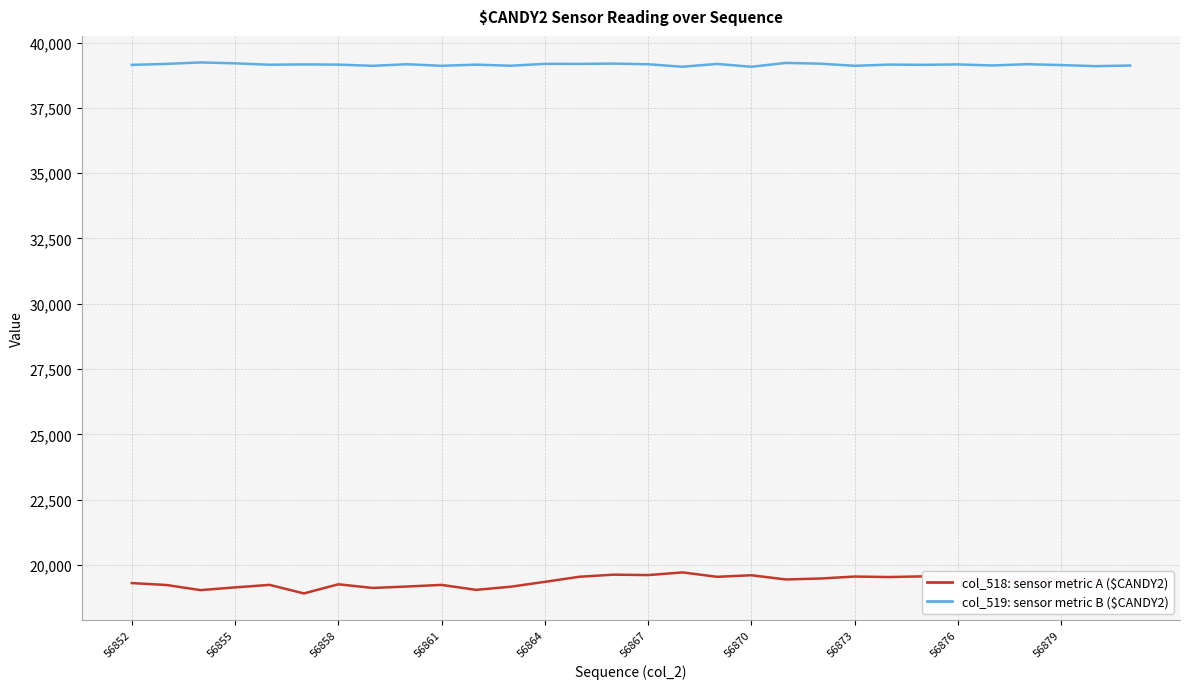

What is the minimum value shown in the chart?

18909